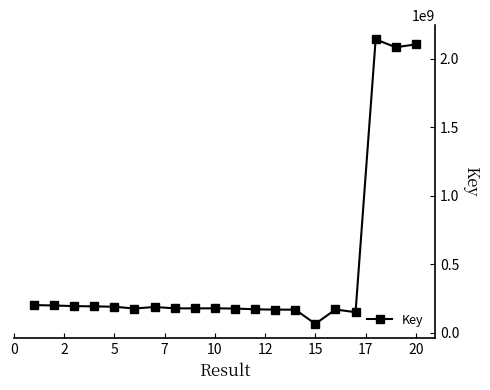

What is the greatest value displayed?

2142110276